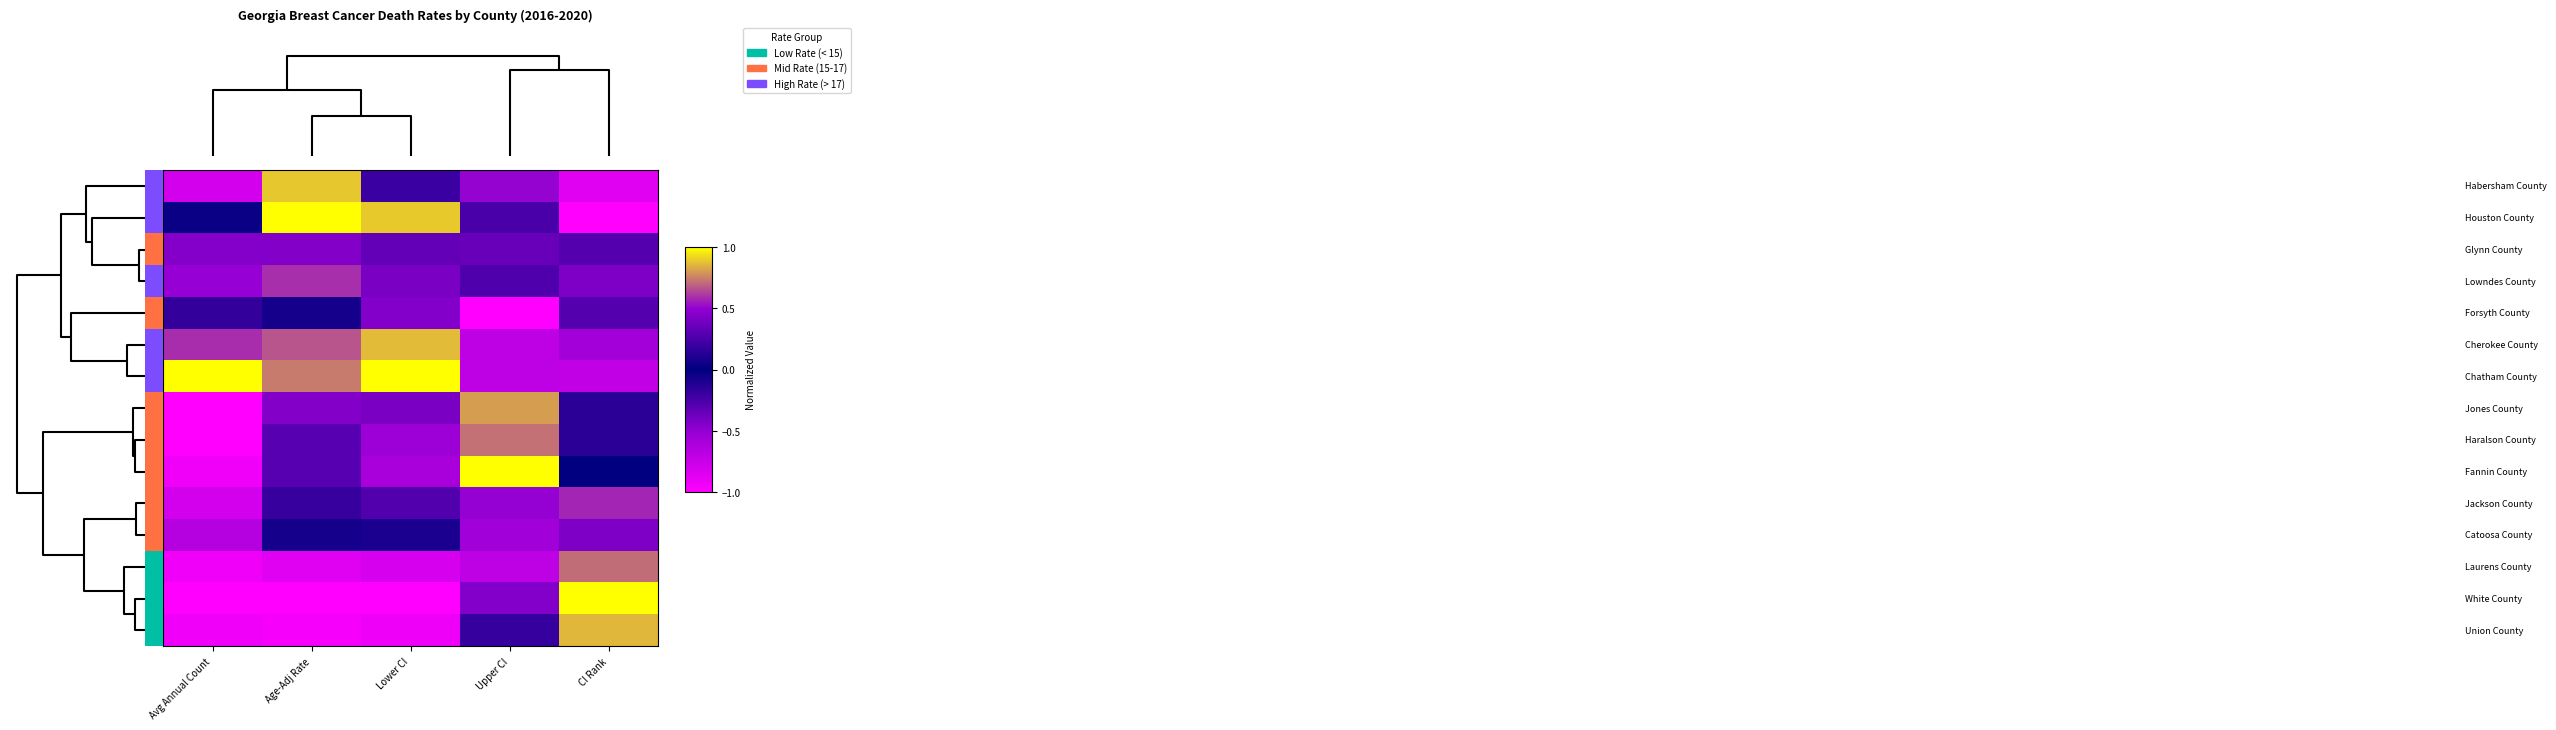

Count the number of categories in the chart.

5